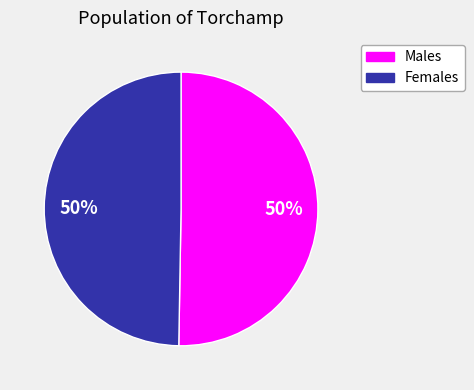

To the nearest percent, what is the average slice percentage?

50%